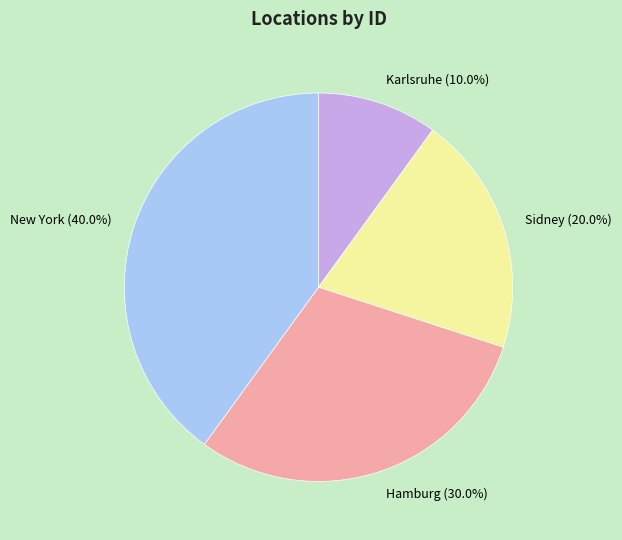

To the nearest percent, what portion does Hamburg represent?

30%